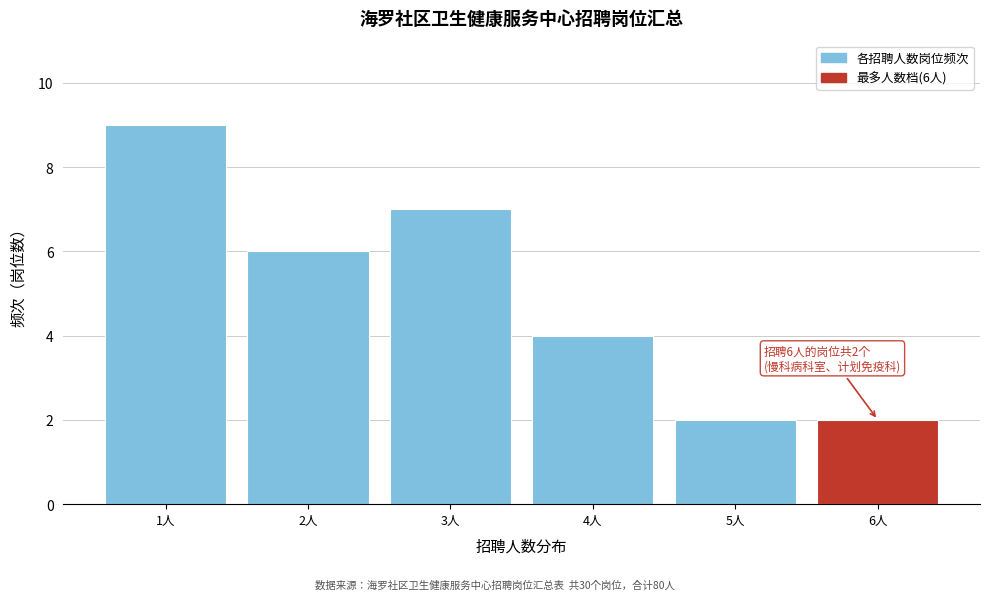

Reading left to right, what are all the values shown in this chart?

1人=9	2人=6	3人=7	4人=4	5人=2	6人=2